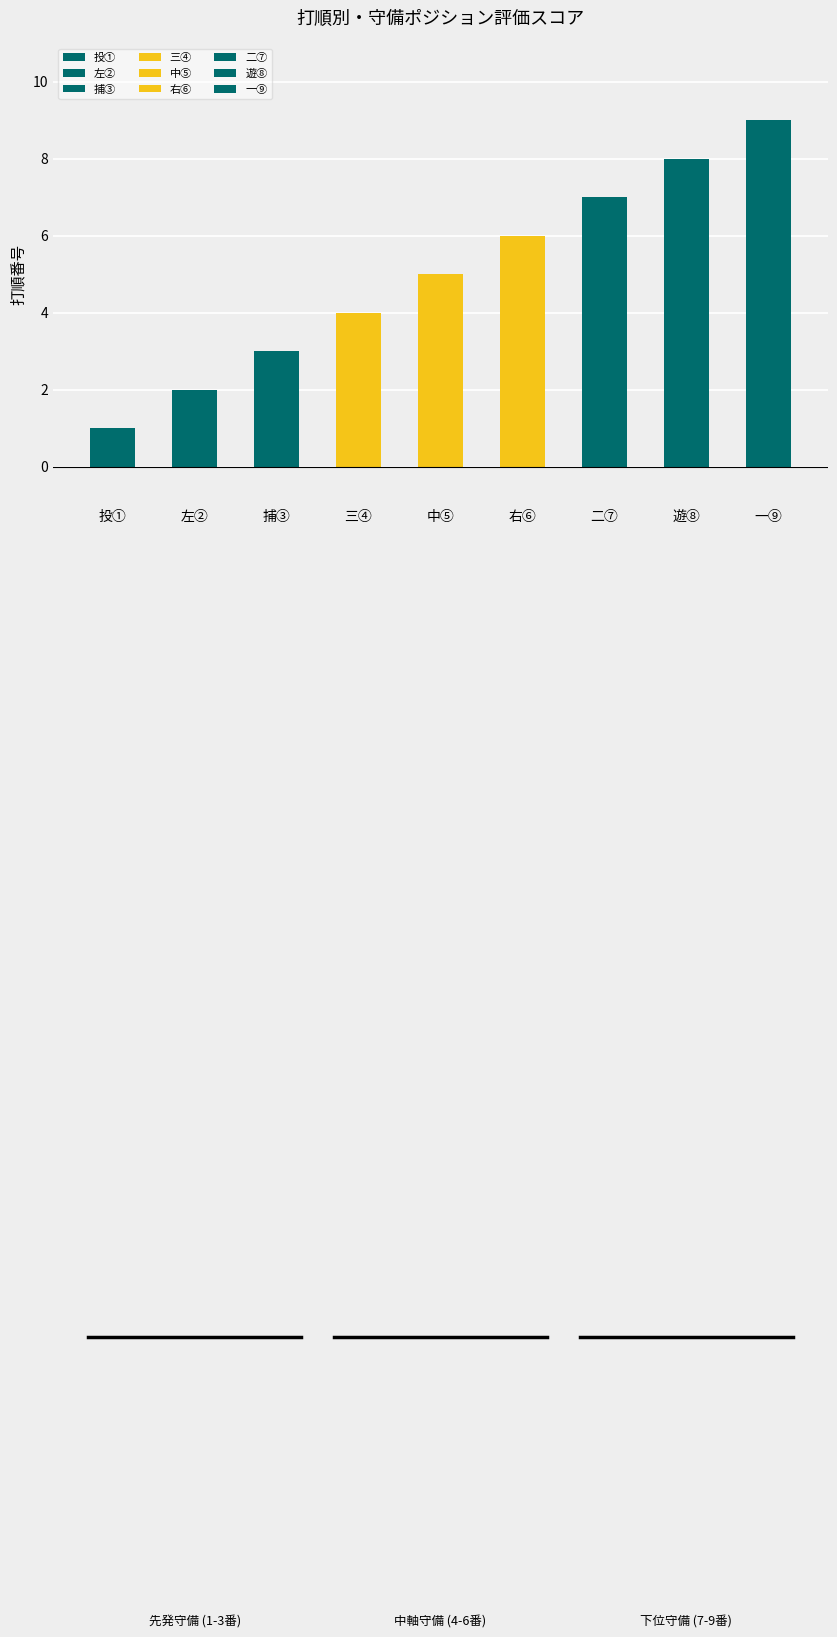

Reading left to right, transcribe all the data shown in this chart.

1	2	3	4	5	6	7	8	9